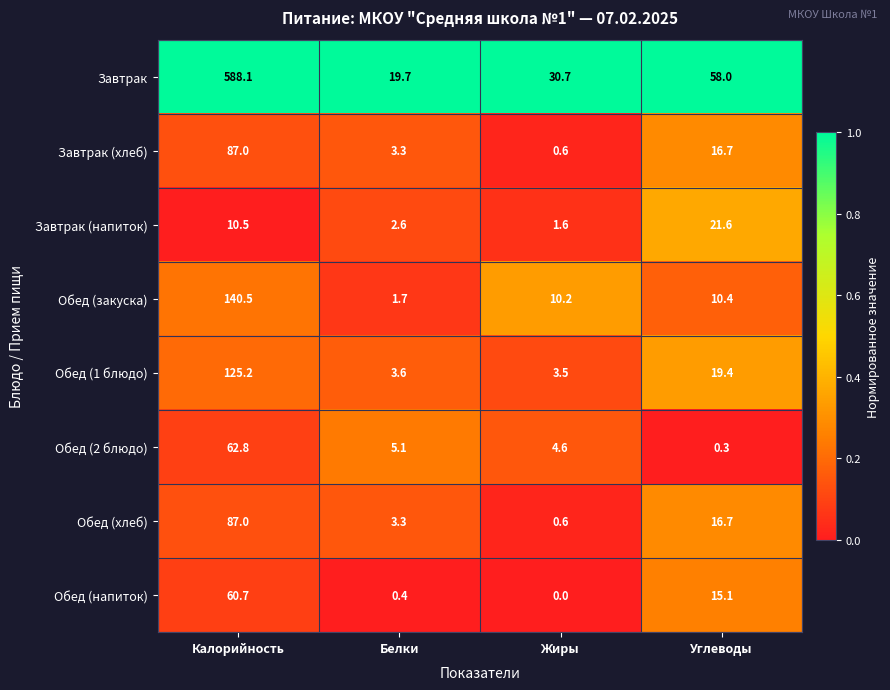

How many series are shown in this chart?

8